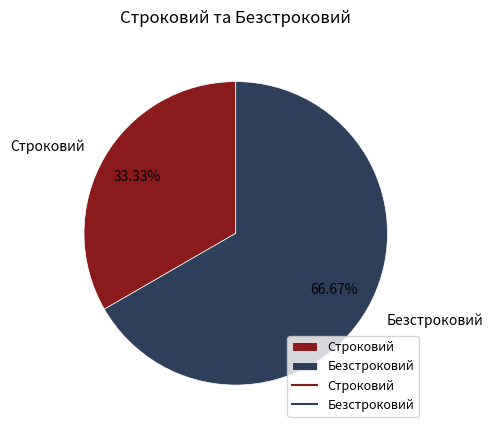

Count the number of slices in the pie.

2